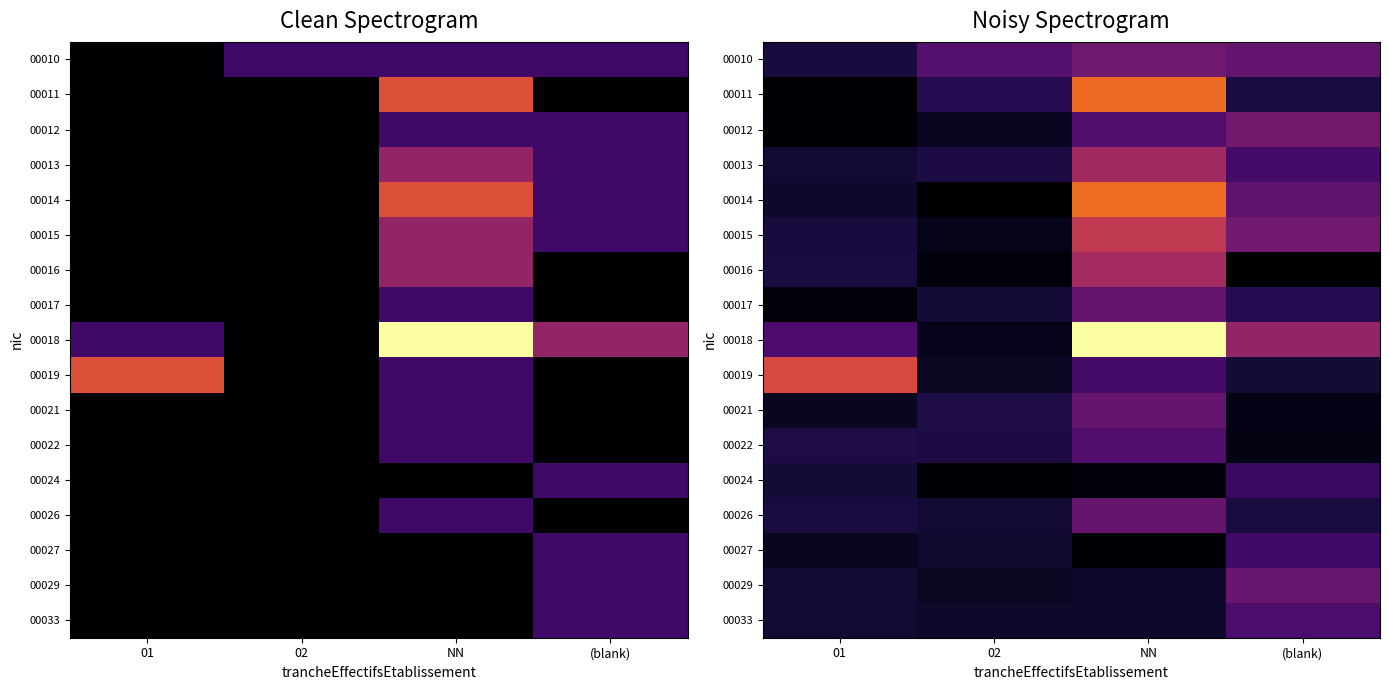

At which category is the sum across all series the highest?

NN